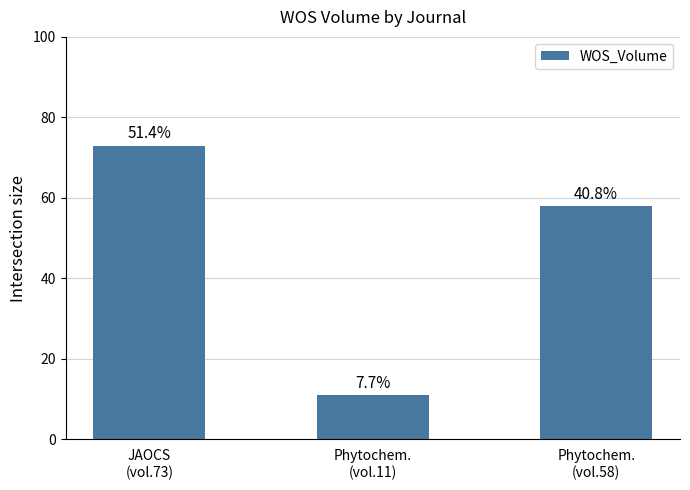

Reading left to right, extract all data points from this chart.

JAOCS
(vol.73)=73	Phytochem.
(vol.11)=11	Phytochem.
(vol.58)=58